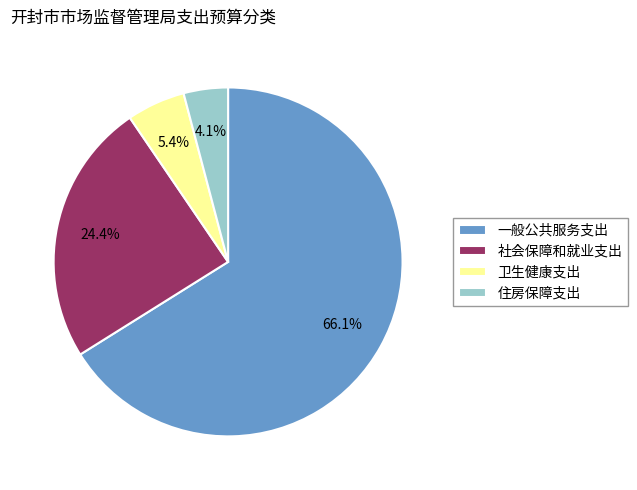

Rank the categories by value from highest to lowest.

一般公共服务支出, 社会保障和就业支出, 卫生健康支出, 住房保障支出